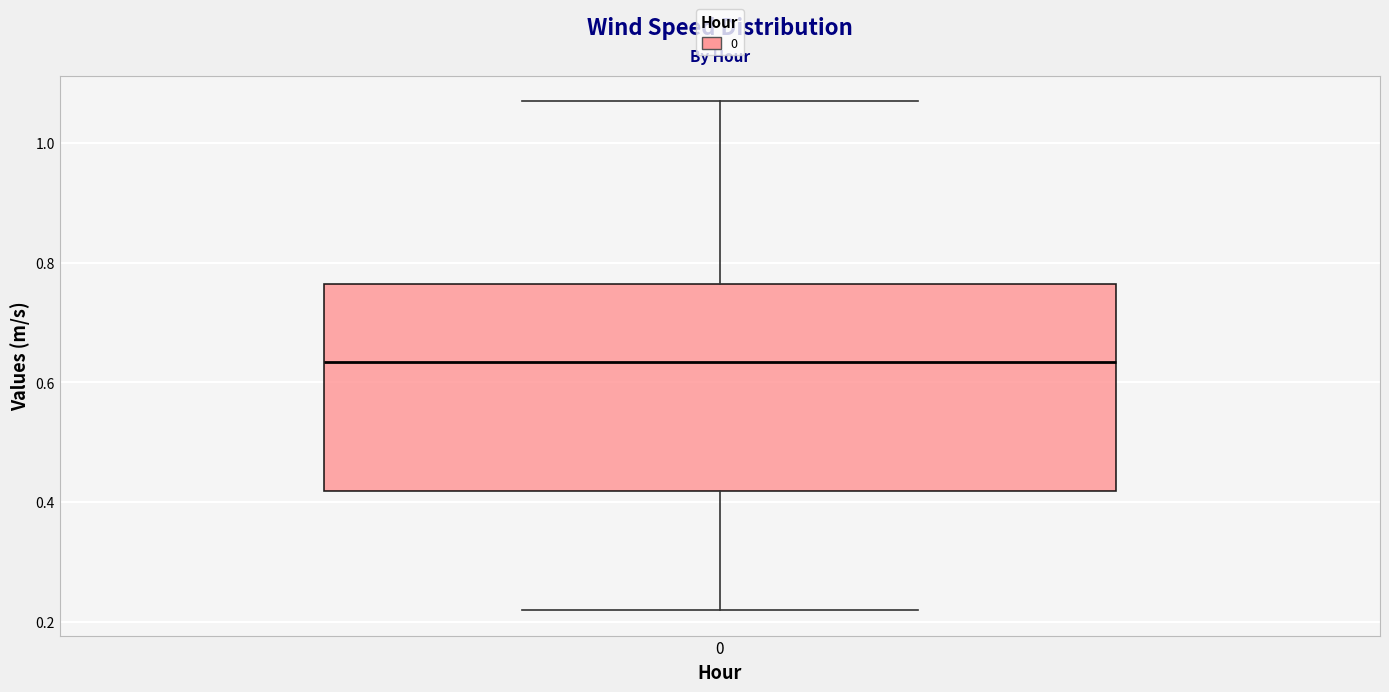

Where is the lower edge of the box at x = 0 on the y-axis? The values are not printed on the chart, so give them approximately, as read against the axis.

0.42